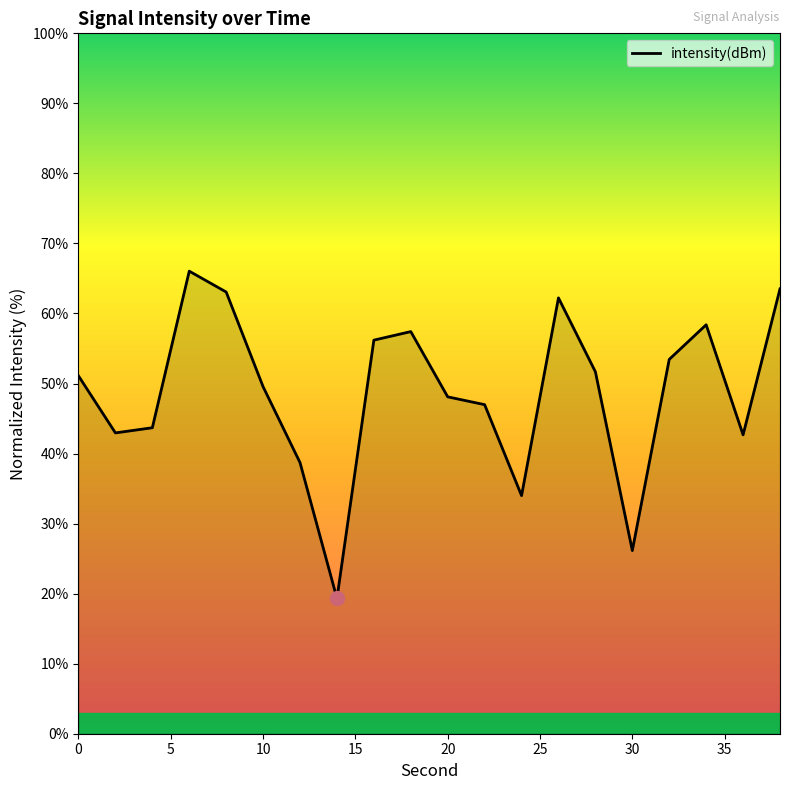

What is the greatest value displayed?

66.0